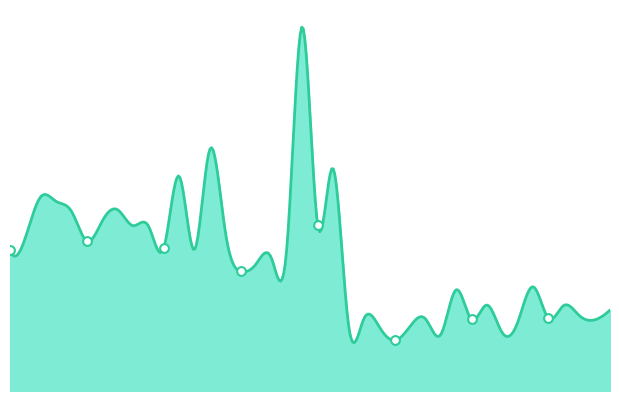

Approximately how many times larger is the value at 00:04 compared to 00:09?

0.8